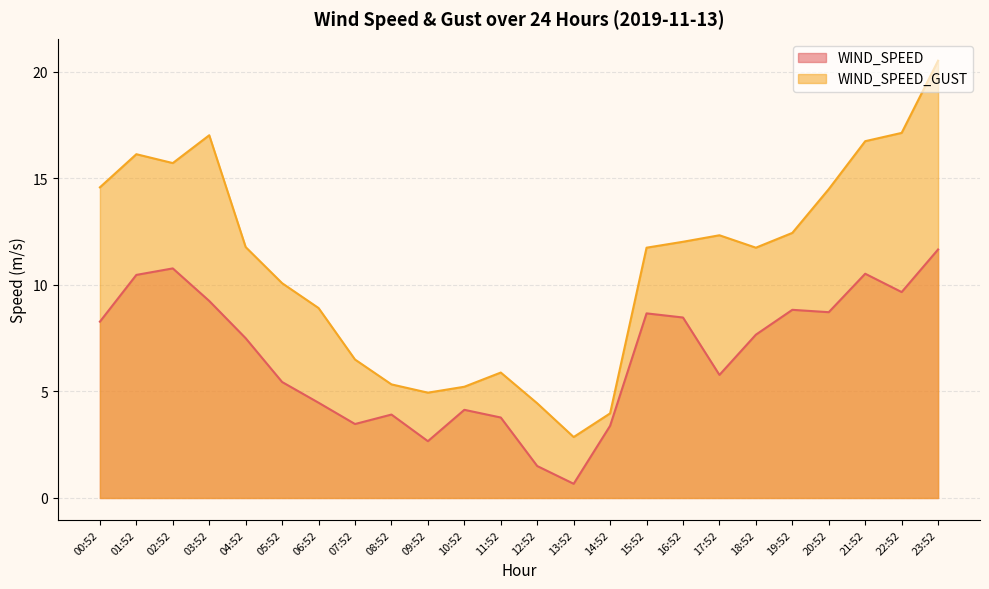

Is it true that WIND_SPEED equals 8.7 at 15:52?

True